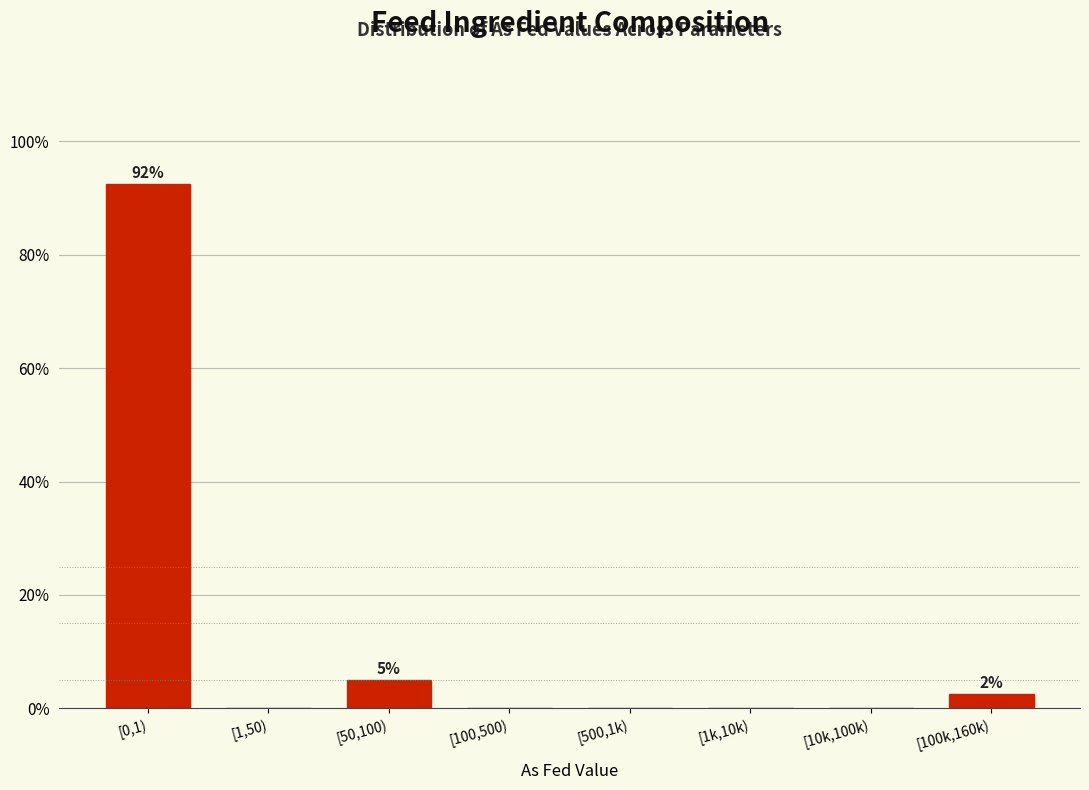

Reading left to right, transcribe all the data shown in this chart.

[0,1)=92.5	[1,50)=0.0	[50,100)=5.0	[100,500)=0.0	[500,1k)=0.0	[1k,10k)=0.0	[10k,100k)=0.0	[100k,160k)=2.5